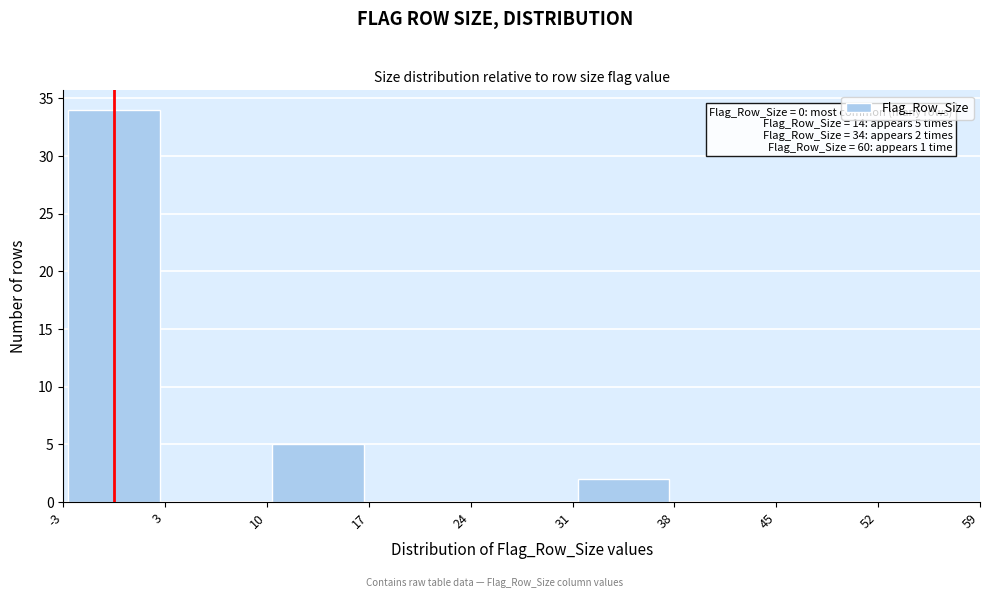

Over which range of the x-axis is the bar tallest?

-3 to 3